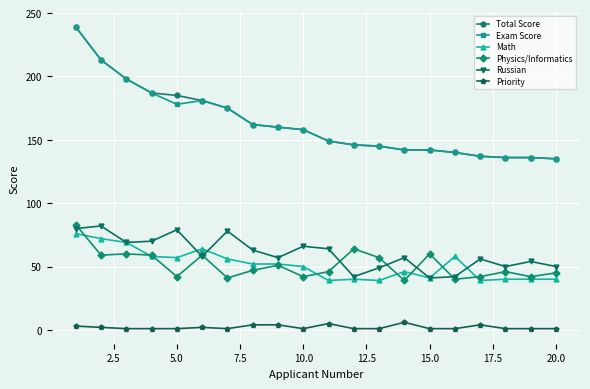

What is the value of the Exam Score point at the 3rd from the left?

198